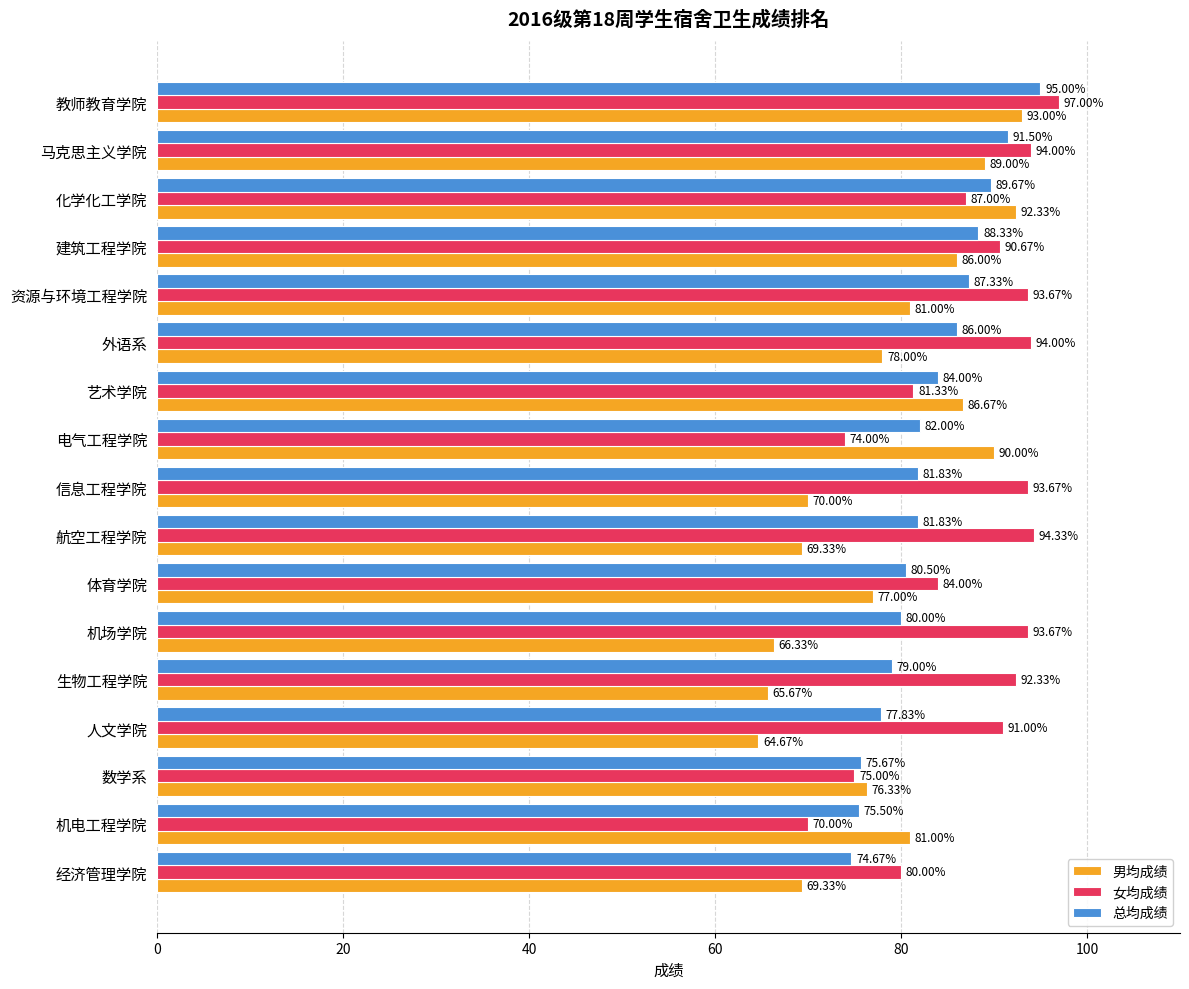

At which category does the chart reach its peak across all series?

教师教育学院